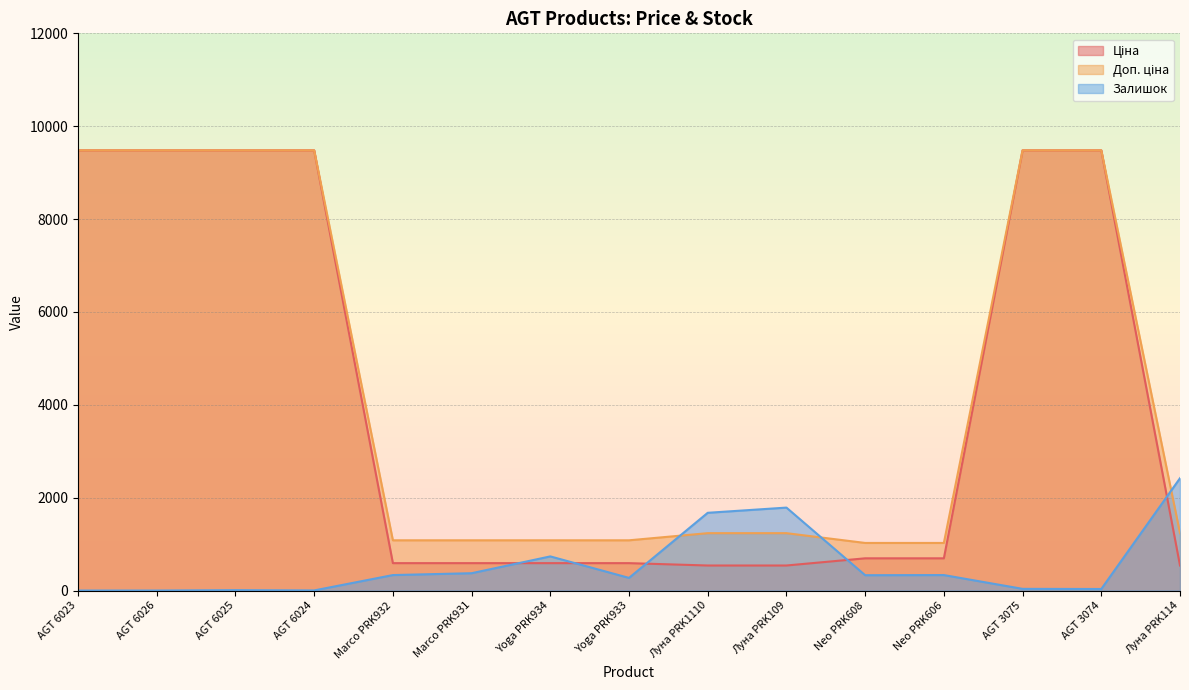

At Marco PRK931, list the series in order from largest to smallest.

Доп. ціна, Ціна, Залишок